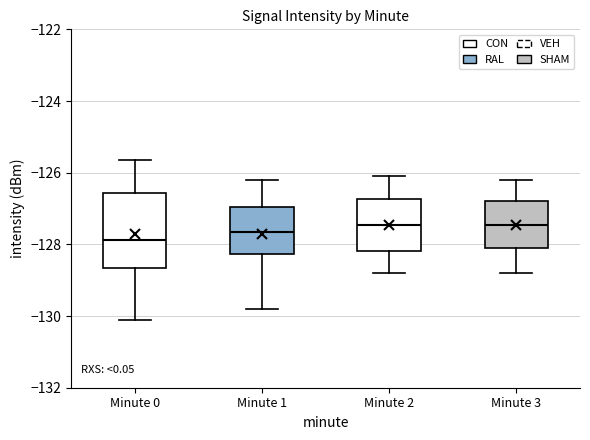

Which box is the tallest, from its lower edge to its upper edge?

Minute 0